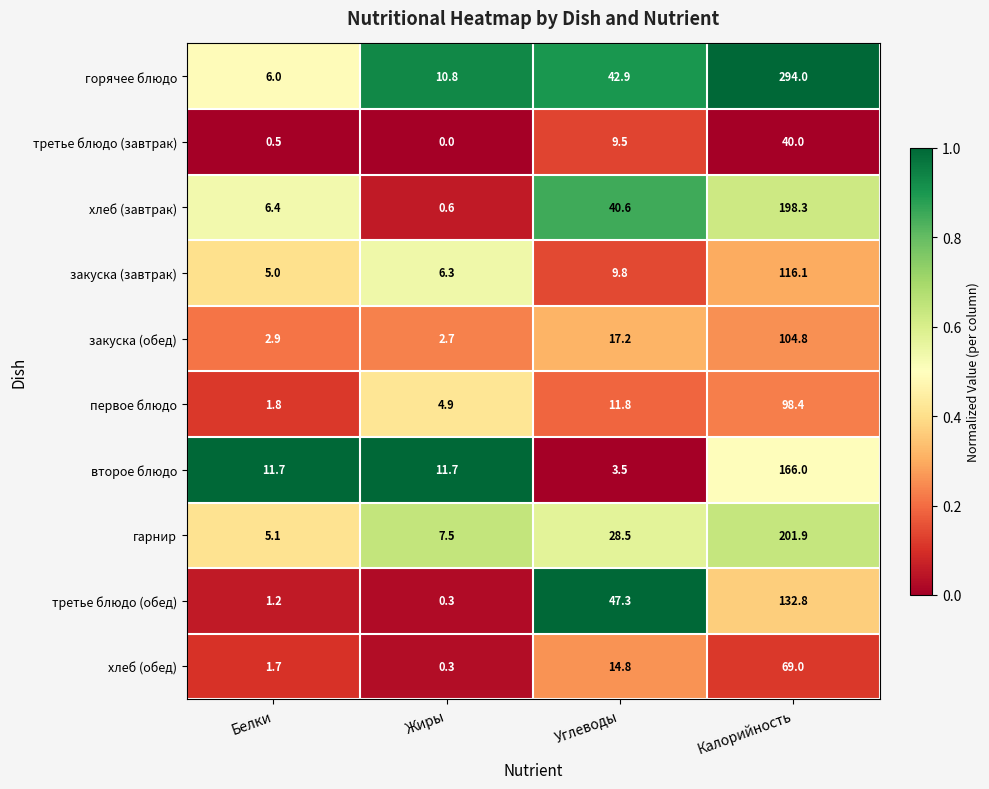

Is it true that закуска (обед) equals 4.5 at Белки?

False